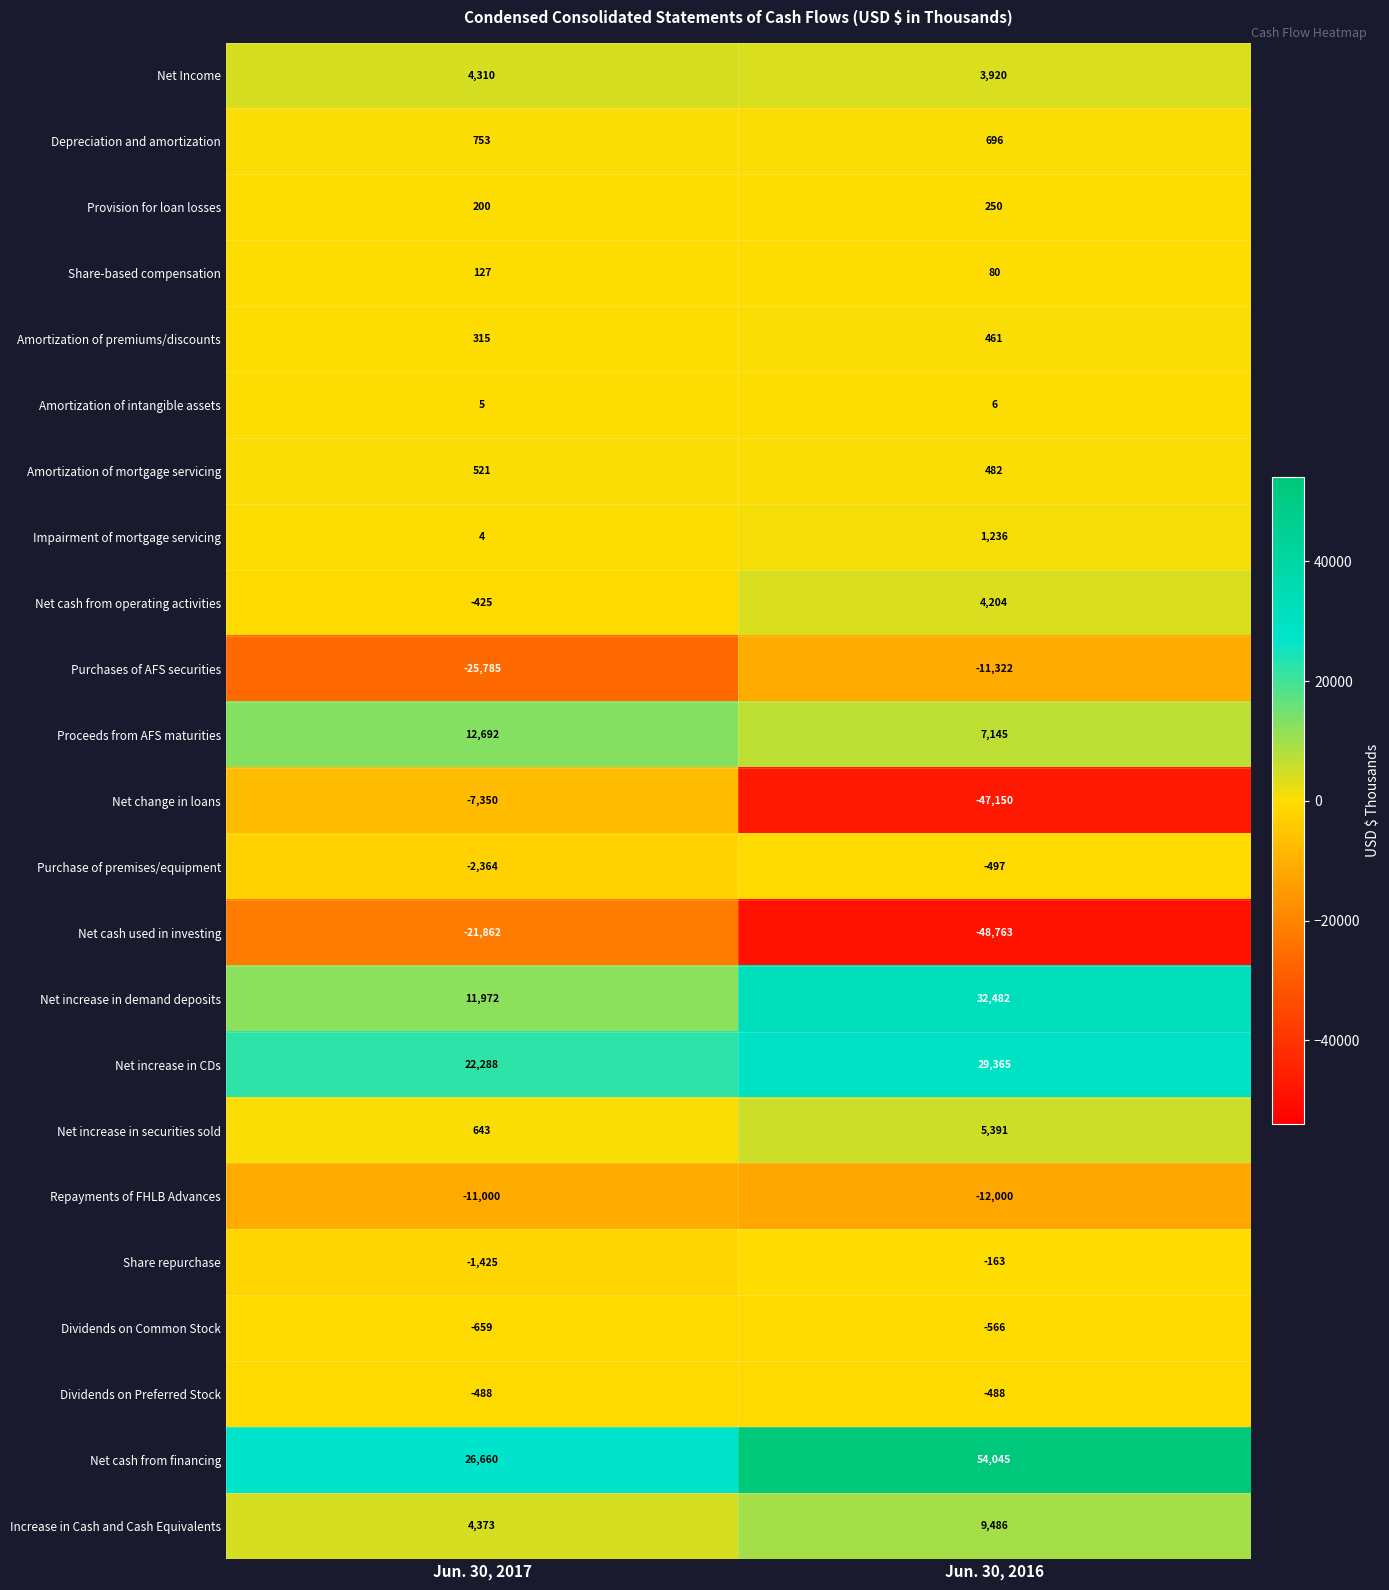

What is the difference between the maximum and minimum values in the Share repurchase series?

1262